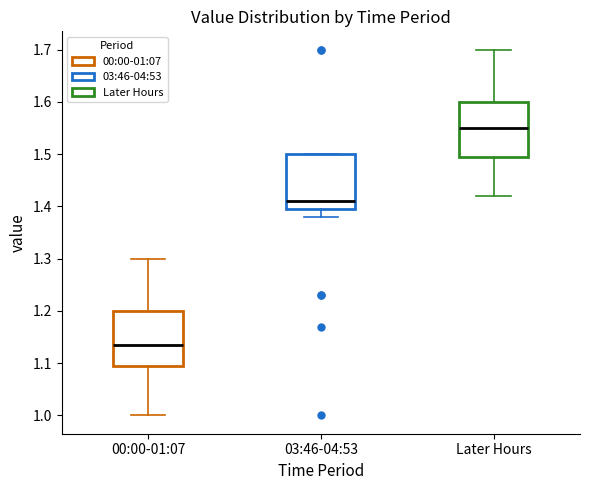

Where is the lower edge of the box for 03:46-04:53 on the y-axis? The values are not printed on the chart, so give them approximately, as read against the axis.

1.40